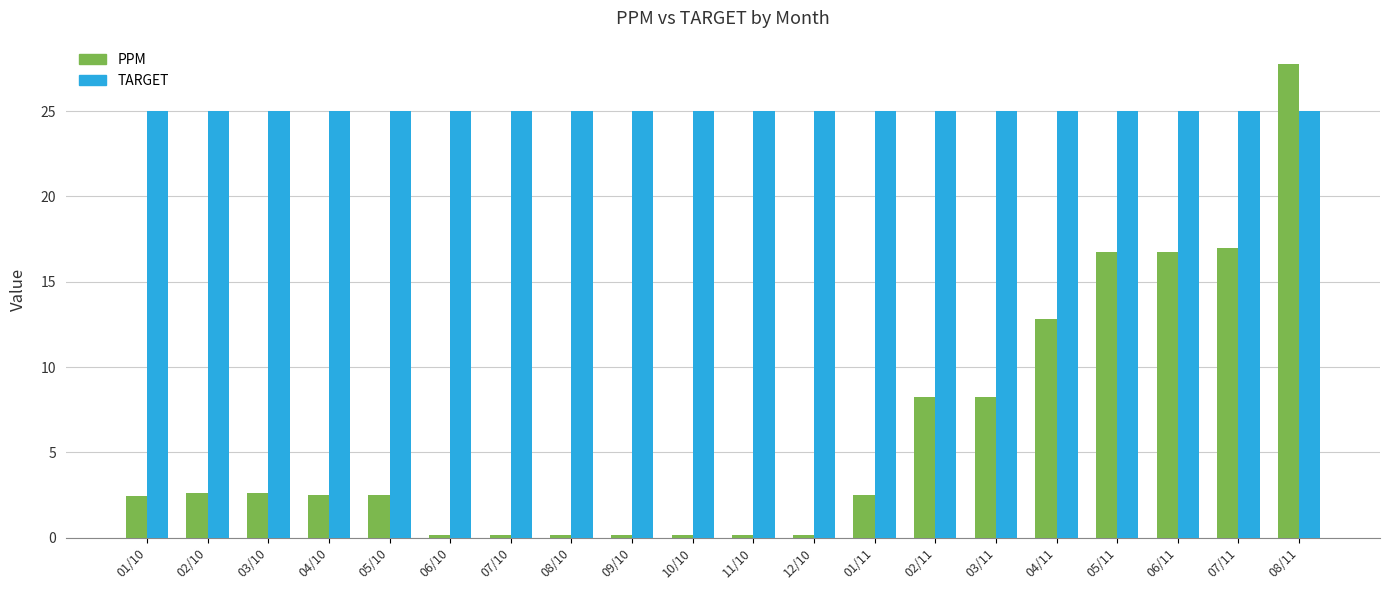

What is the average value of the PPM series?

6.2